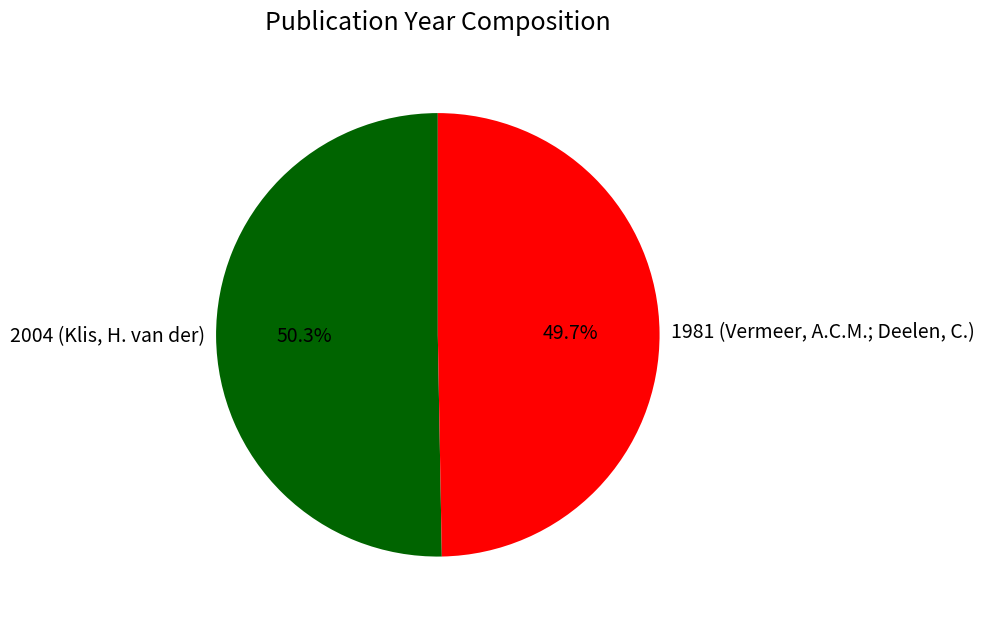

Which category has the biggest portion of the pie?

2004 (Klis, H. van der)